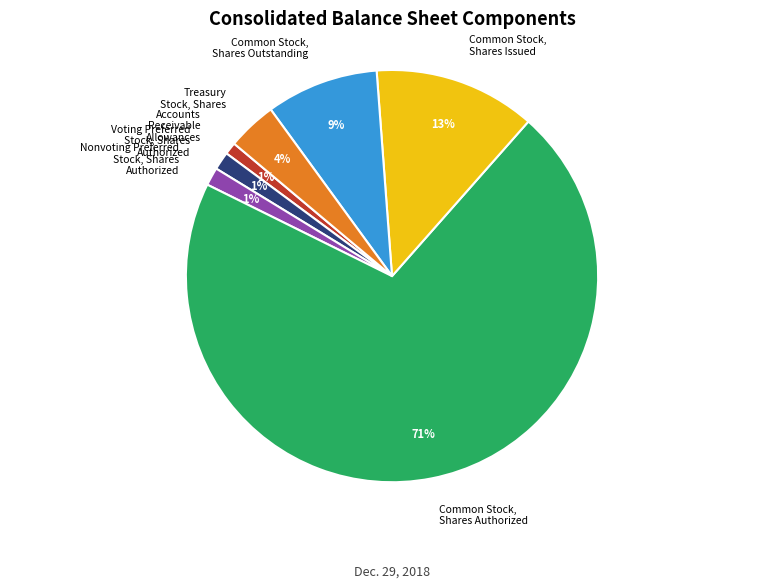

Combined, do Common Stock, Shares Authorized and Treasury Stock, Shares account for over 50%?

Yes